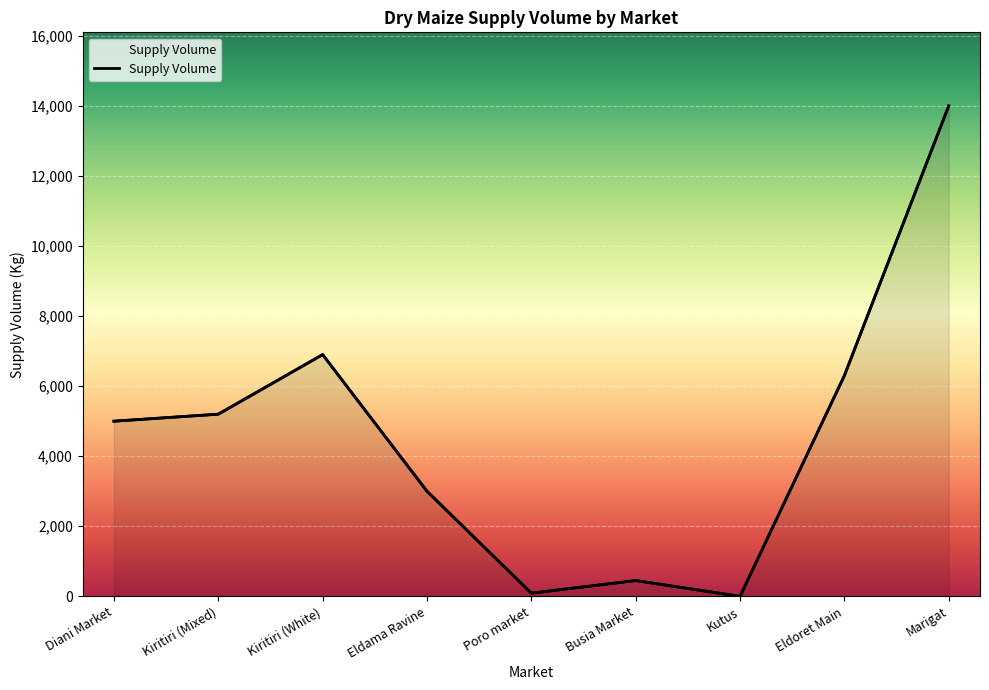

How many points are lower than both their immediate neighbors (excluding endpoints)?

2